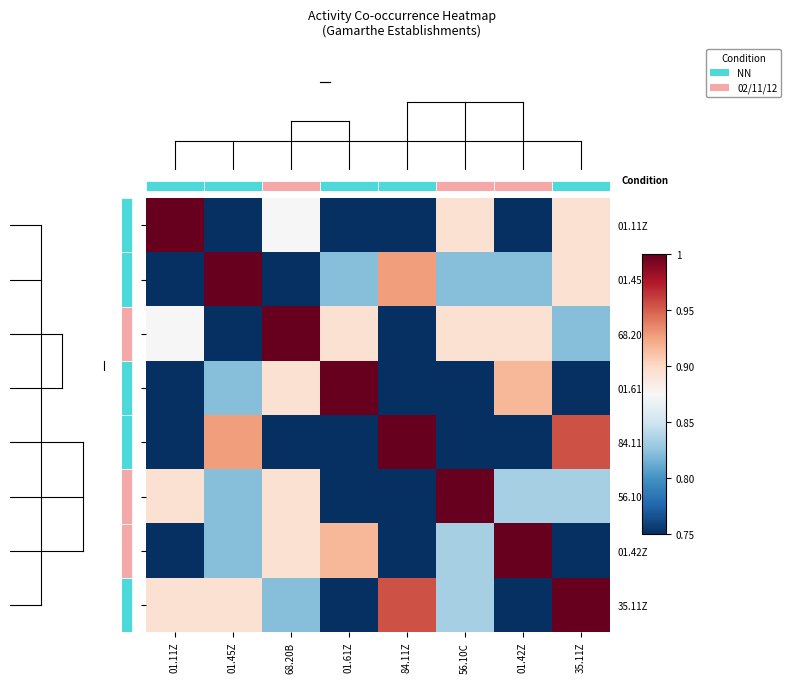

At which category is the sum across all series the highest?

35.11Z